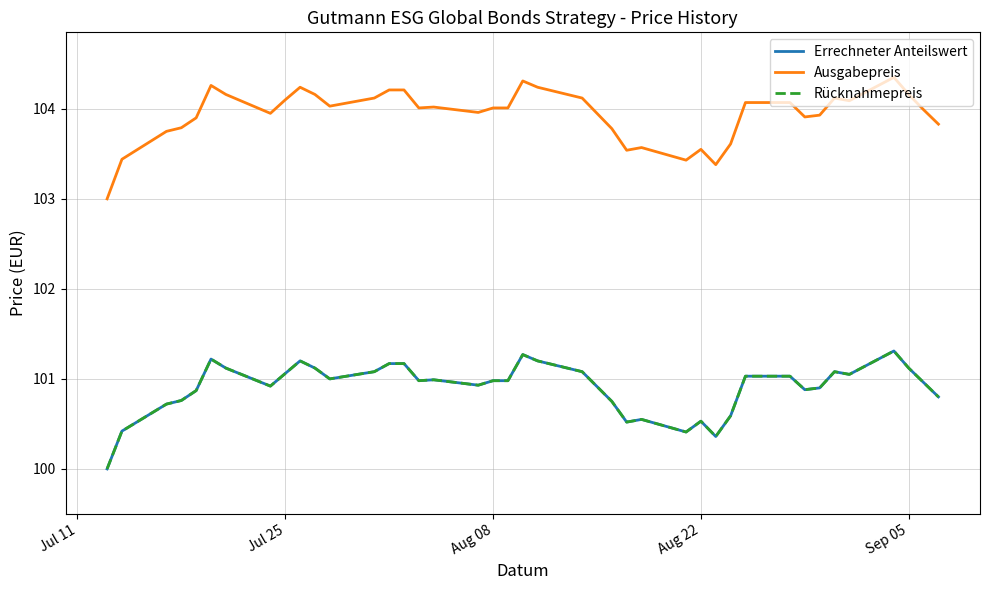

What is the sum of all Rücknahmepreis values?

4036.1